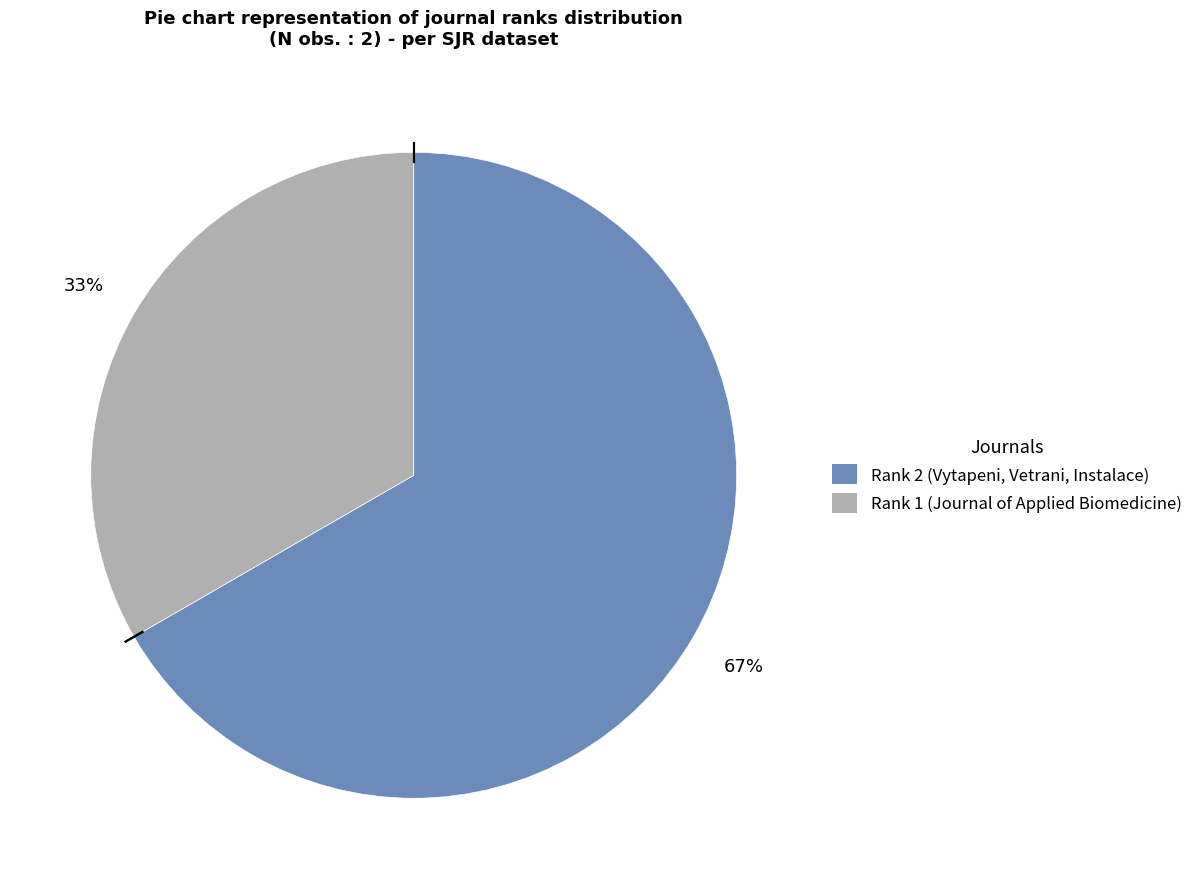

Count the number of slices in the pie.

2